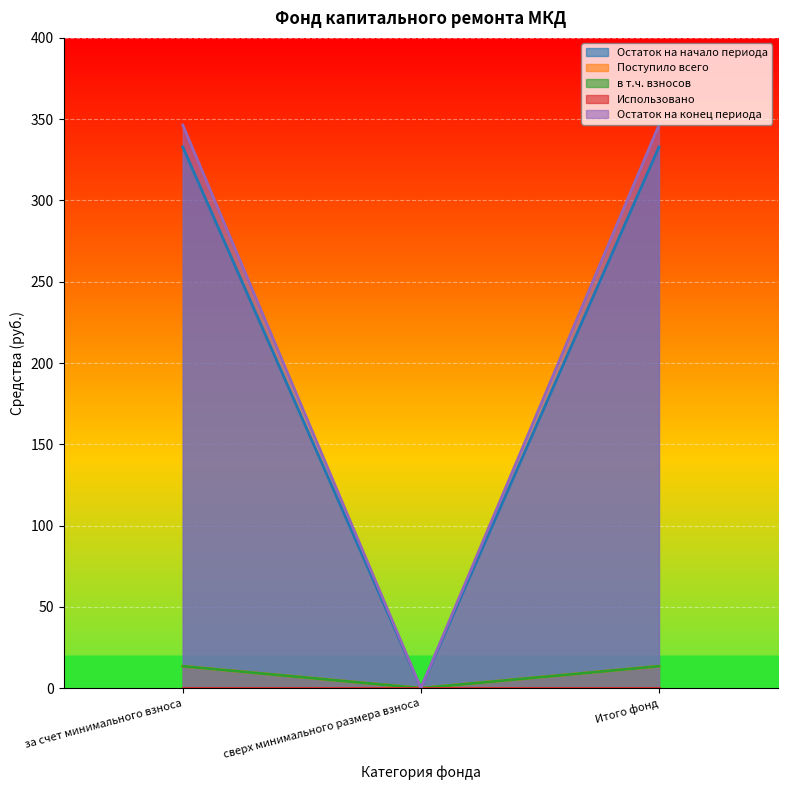

The value of Поступило всего at Итого фонд is 332.9. True or false?

True